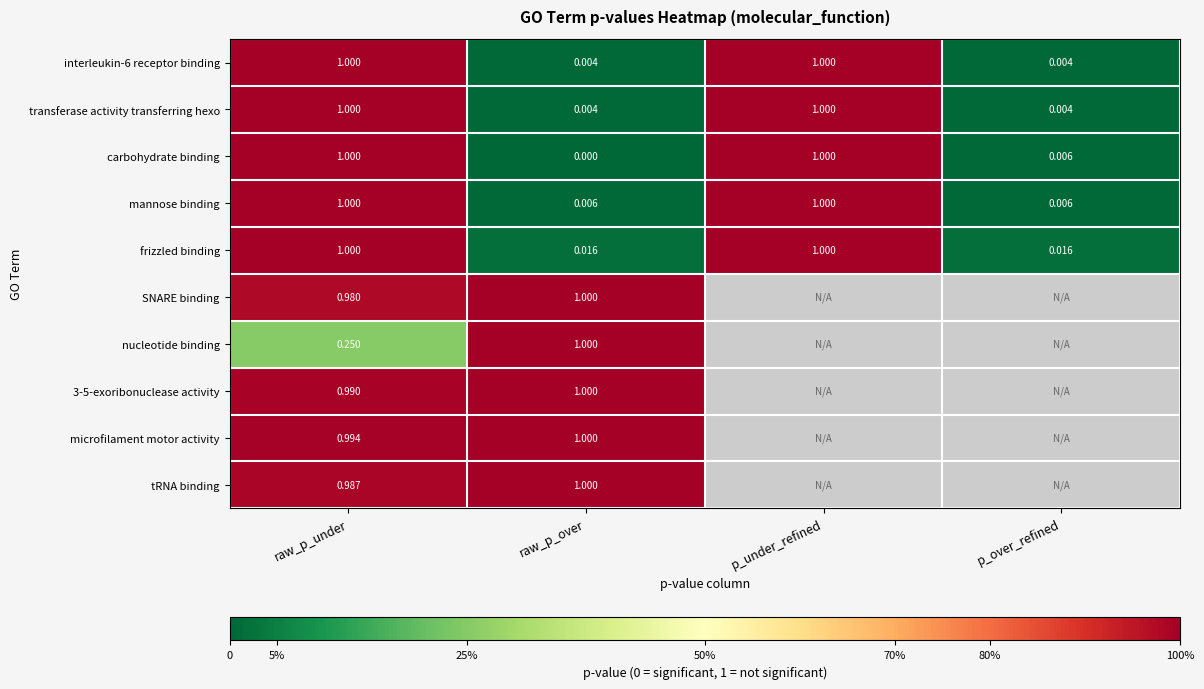

Between p_under_refined and raw_p_over, which is larger?

p_under_refined